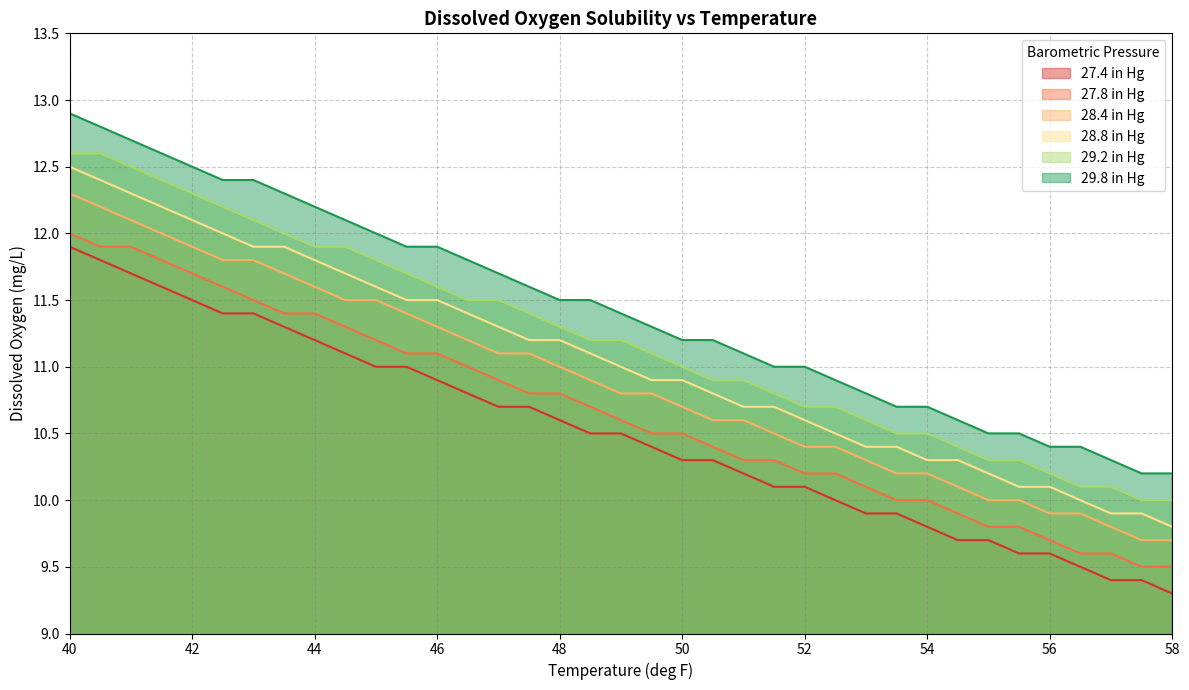

Reading right to left, what are all the values shown in this chart?

27.4 in Hg: 9.3	9.4	9.4	9.5	9.6	9.6	9.7	9.7	9.8	9.9	9.9	10.0	10.1	10.1	10.2	10.3	10.3	10.4	10.5	10.5	10.6	10.7	10.7	10.8	10.9	11.0	11.0	11.1	11.2	11.3	11.4	11.4	11.5	11.6	11.7	11.8	11.9
27.8 in Hg: 9.5	9.5	9.6	9.6	9.7	9.8	9.8	9.9	10.0	10.0	10.1	10.2	10.2	10.3	10.3	10.4	10.5	10.5	10.6	10.7	10.8	10.8	10.9	11.0	11.1	11.1	11.2	11.3	11.4	11.4	11.5	11.6	11.7	11.8	11.9	11.9	12.0
28.4 in Hg: 9.7	9.7	9.8	9.9	9.9	10.0	10.0	10.1	10.2	10.2	10.3	10.4	10.4	10.5	10.6	10.6	10.7	10.8	10.8	10.9	11.0	11.1	11.1	11.2	11.3	11.4	11.5	11.5	11.6	11.7	11.8	11.8	11.9	12.0	12.1	12.2	12.3
28.8 in Hg: 9.8	9.9	9.9	10.0	10.1	10.1	10.2	10.3	10.3	10.4	10.4	10.5	10.6	10.7	10.7	10.8	10.9	10.9	11.0	11.1	11.2	11.2	11.3	11.4	11.5	11.5	11.6	11.7	11.8	11.9	11.9	12.0	12.1	12.2	12.3	12.4	12.5
29.2 in Hg: 10.0	10.0	10.1	10.1	10.2	10.3	10.3	10.4	10.5	10.5	10.6	10.7	10.7	10.8	10.9	10.9	11.0	11.1	11.2	11.2	11.3	11.4	11.5	11.5	11.6	11.7	11.8	11.9	11.9	12.0	12.1	12.2	12.3	12.4	12.5	12.6	12.6
29.8 in Hg: 10.2	10.2	10.3	10.4	10.4	10.5	10.5	10.6	10.7	10.7	10.8	10.9	11.0	11.0	11.1	11.2	11.2	11.3	11.4	11.5	11.5	11.6	11.7	11.8	11.9	11.9	12.0	12.1	12.2	12.3	12.4	12.4	12.5	12.6	12.7	12.8	12.9